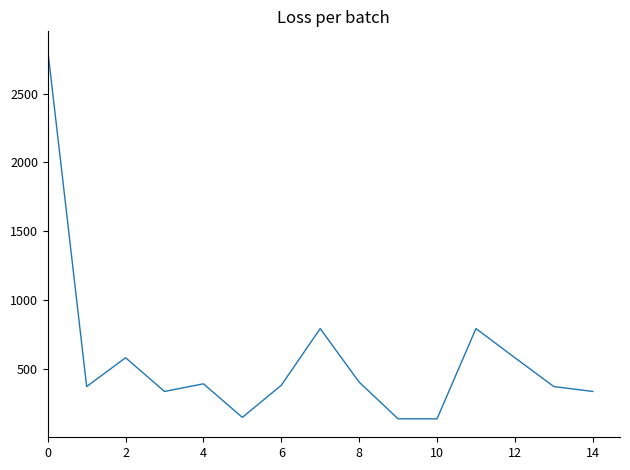

What is the greatest value displayed?

2818.0